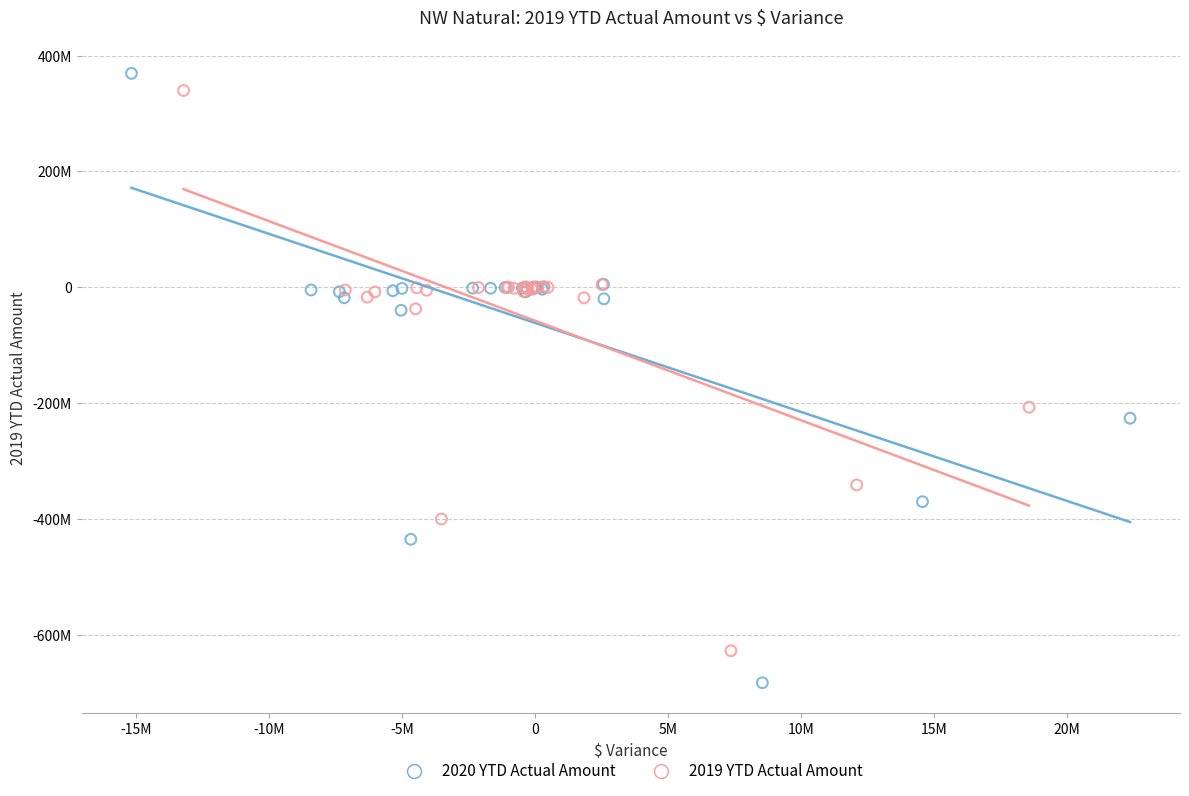

Which series reaches the maximum Y coordinate?

2020 YTD Actual Amount